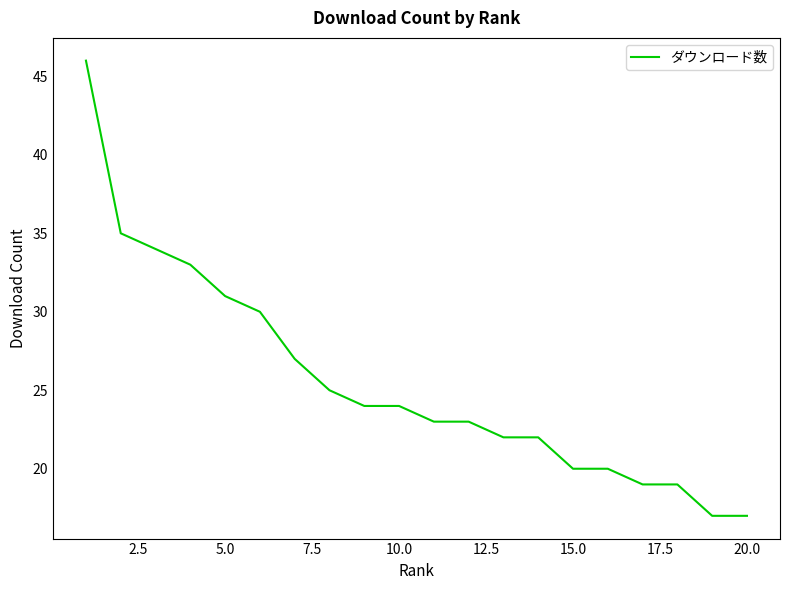

What is the difference between the maximum and minimum values?

29